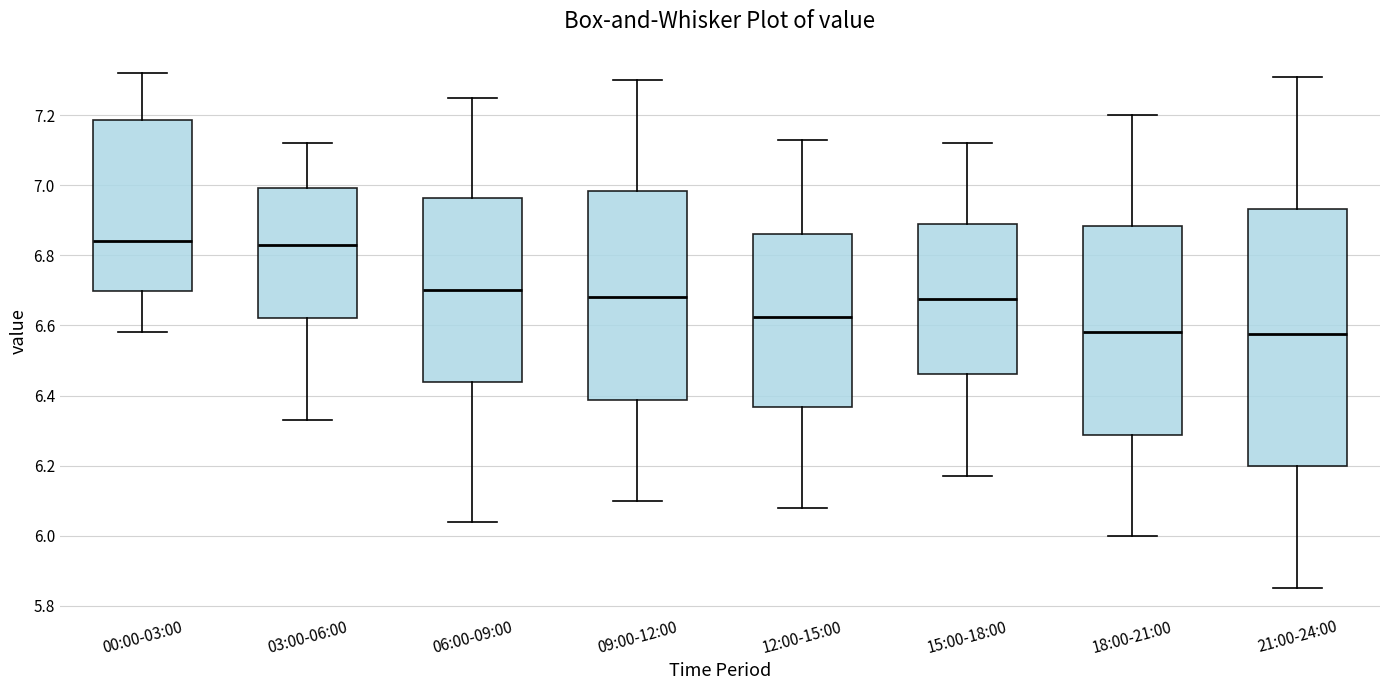

Reading left to right, transcribe this box plot: for each box, give where its median line is, the range the box spans, and where its two whiskers end, as read against the y-axis. The values are not printed on the chart, so give them approximately, as read against the axis.

00:00-03:00: median 6.84, box 6.70 to 7.18, whiskers 6.58 to 7.32
03:00-06:00: median 6.84, box 6.62 to 7.00, whiskers 6.34 to 7.12
06:00-09:00: median 6.70, box 6.44 to 6.96, whiskers 6.04 to 7.26
09:00-12:00: median 6.68, box 6.38 to 6.98, whiskers 6.10 to 7.30
12:00-15:00: median 6.62, box 6.36 to 6.86, whiskers 6.08 to 7.14
15:00-18:00: median 6.68, box 6.46 to 6.90, whiskers 6.18 to 7.12
18:00-21:00: median 6.58, box 6.28 to 6.88, whiskers 6.00 to 7.20
21:00-24:00: median 6.58, box 6.20 to 6.94, whiskers 5.86 to 7.32